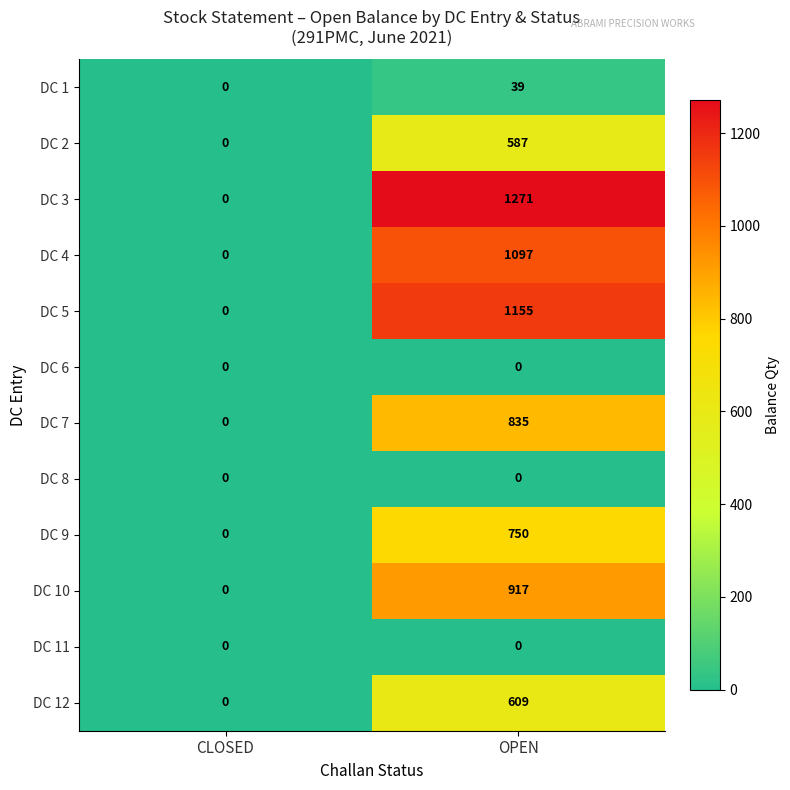

Reading right to left, transcribe all the data shown in this chart.

DC 1: 39	0
DC 2: 587	0
DC 3: 1271	0
DC 4: 1097	0
DC 5: 1155	0
DC 6: 0	0
DC 7: 835	0
DC 8: 0	0
DC 9: 750	0
DC 10: 917	0
DC 11: 0	0
DC 12: 609	0